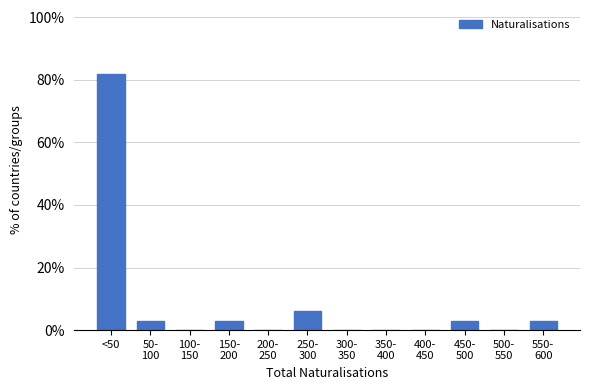

What is the sum of all values?

100.0